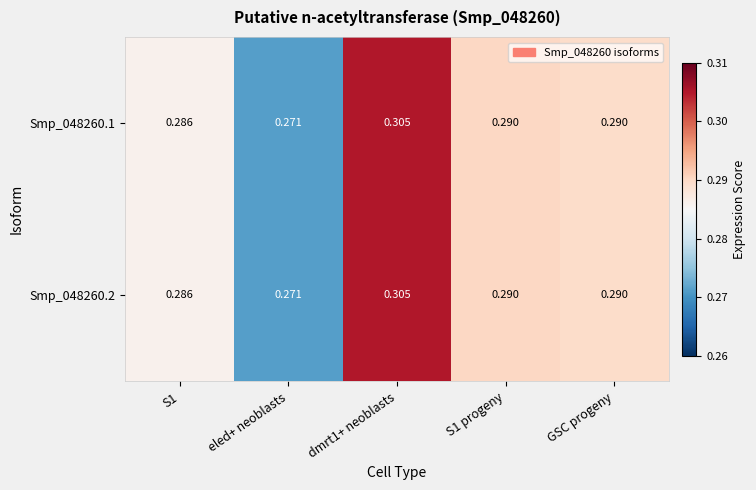

At which label does Smp_048260.1 reach its minimum?

eled+ neoblasts